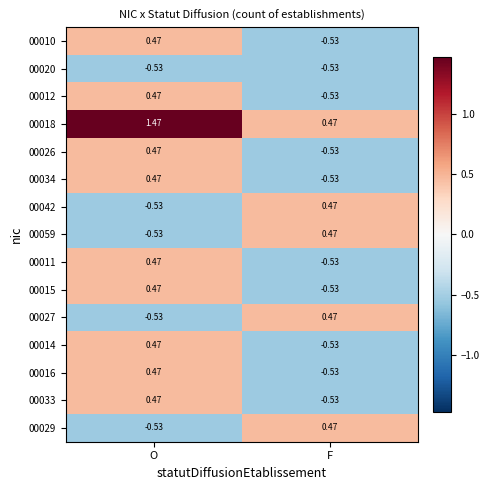

Which category has the lowest value in the 00033 series?

F